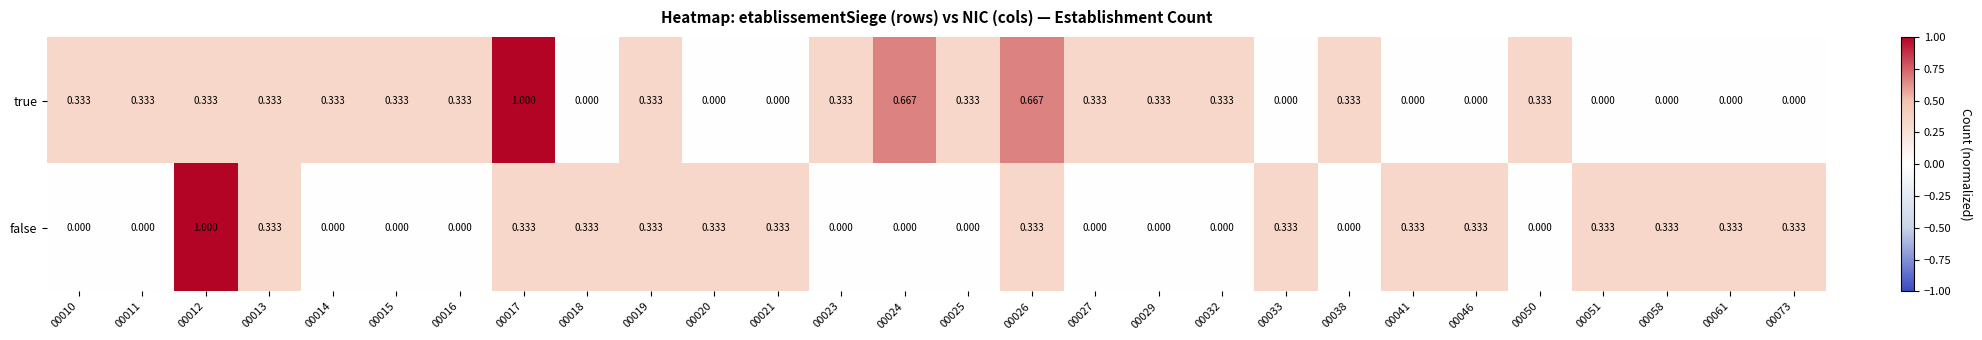

Which series has the largest total across all categories?

true